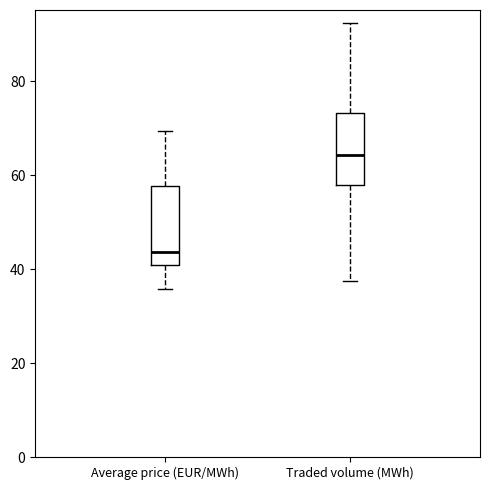

Where is the lower edge of the box for Average price (EUR/MWh) on the y-axis? The values are not printed on the chart, so give them approximately, as read against the axis.

40